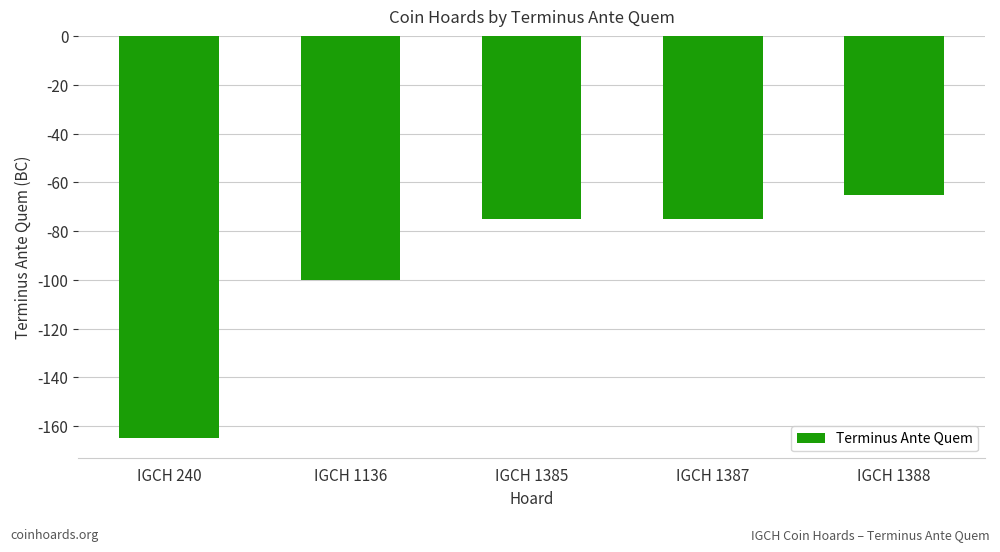

What is the change in value from IGCH 1136 to IGCH 1387?

+25